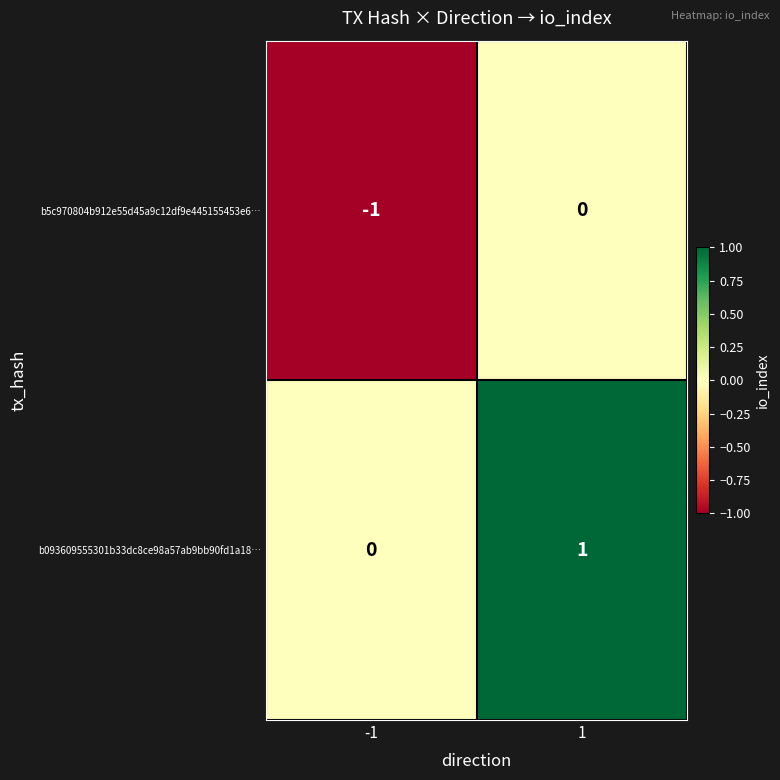

Which series has the largest total across all categories?

b093609555301b33dc8ce98a57ab9bb90fd1a18…